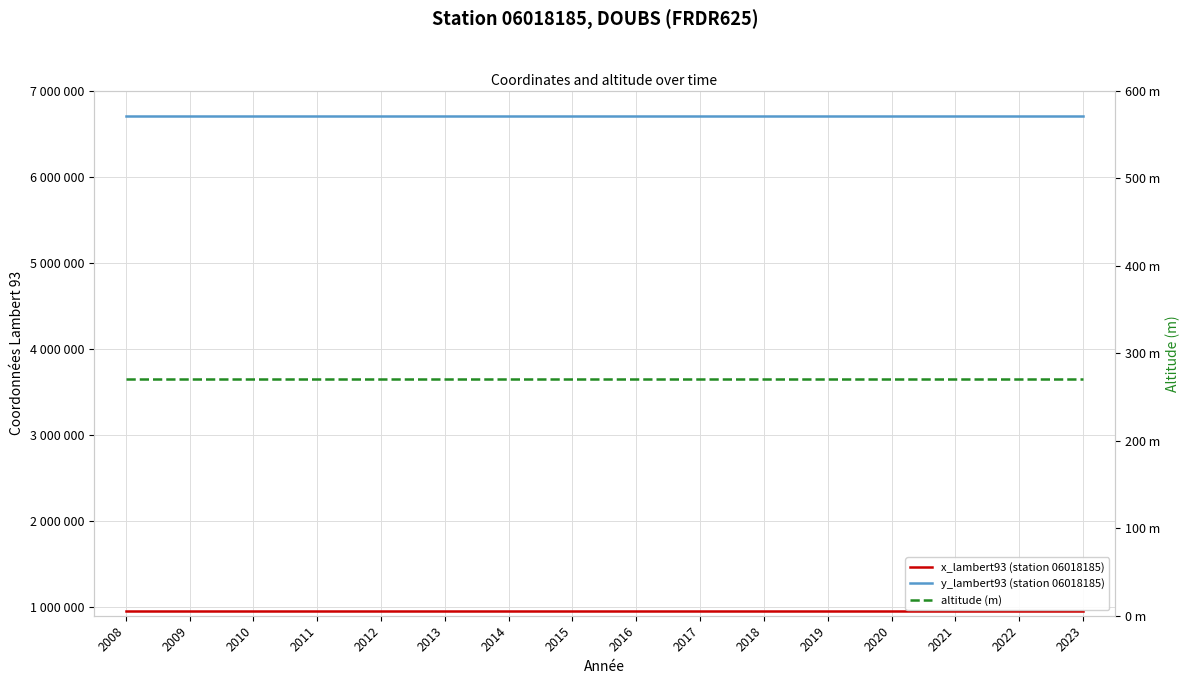

What are all the series names shown in the legend?

x_lambert93 (station 06018185), y_lambert93 (station 06018185), altitude (m)